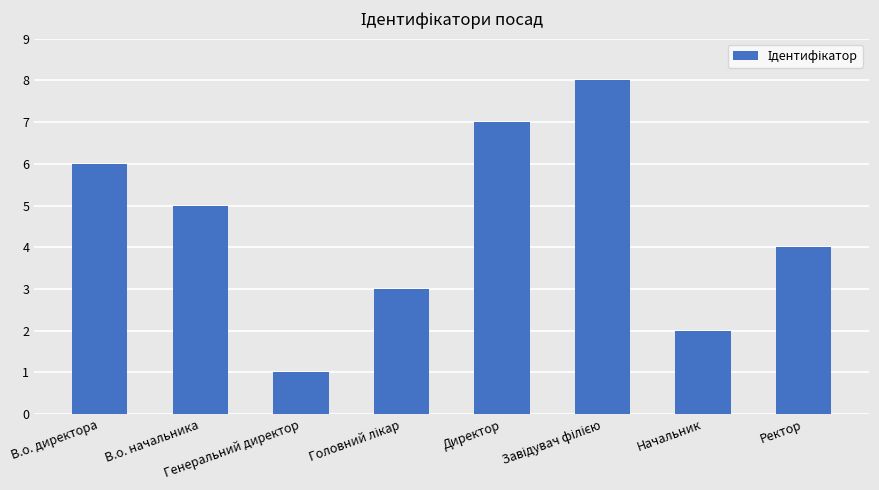

What is the label of the 1st bar from the left?

В.о. директора